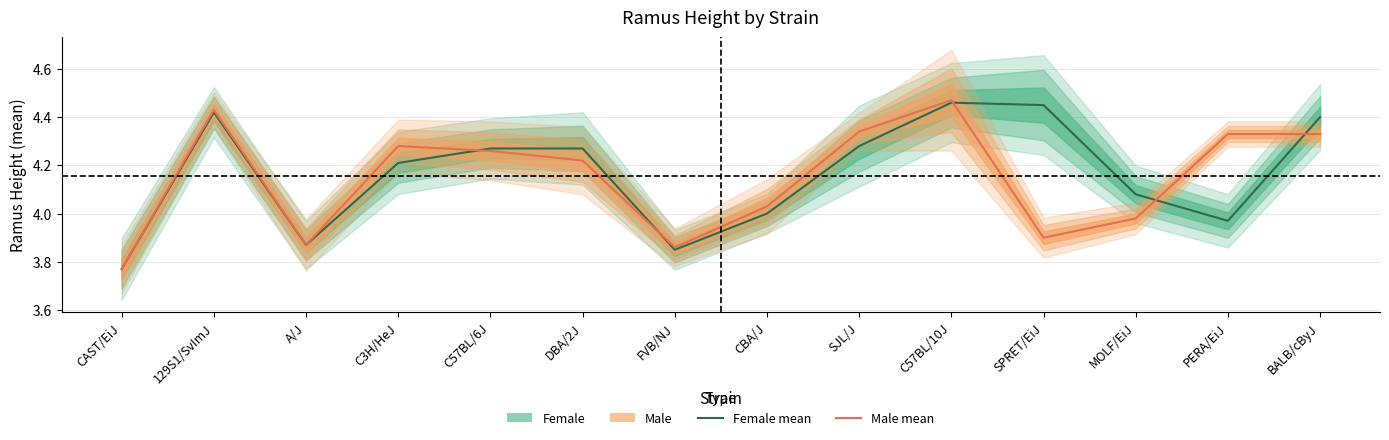

The Female mean series shows 4.0 at PERA/EiJ. True or false?

True